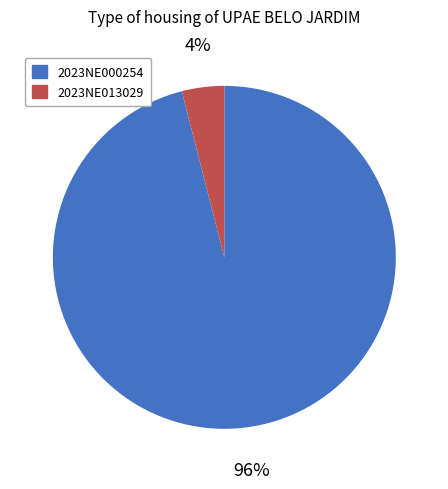

How many segments does this pie chart have?

2